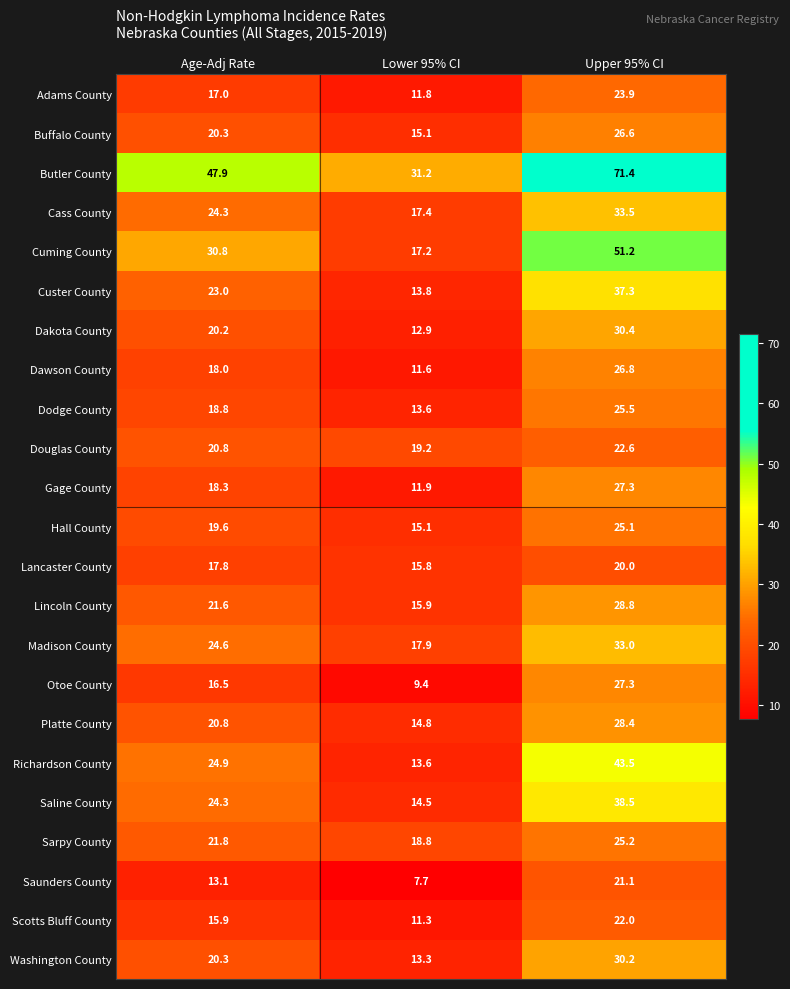

What is the difference between the Dawson County values at Lower 95% CI and Upper 95% CI?

15.2